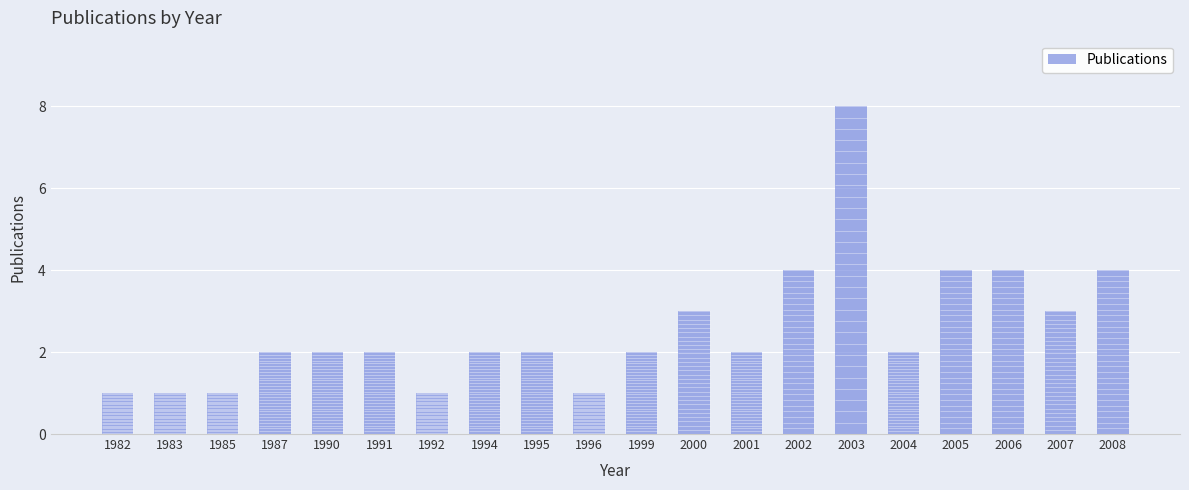

What is the greatest value displayed?

8